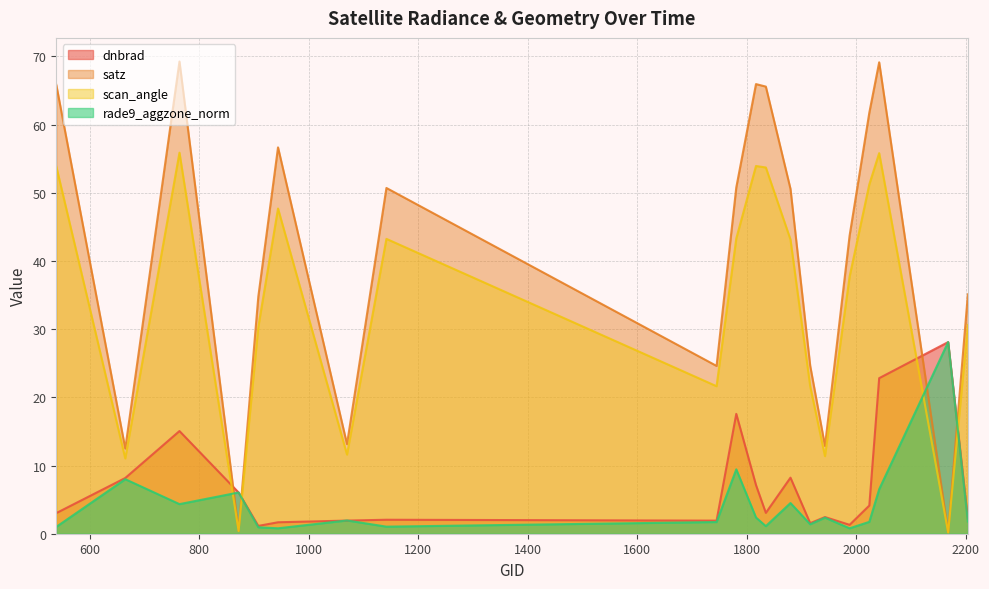

What is the difference between the dnbrad values at 1070 and 1835?

1.1